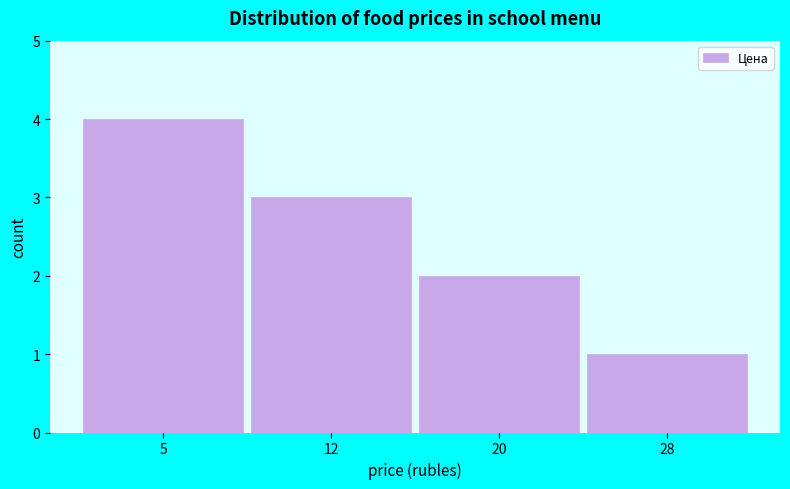

Reading right to left, what are all the values shown in this chart?

1	2	3	4